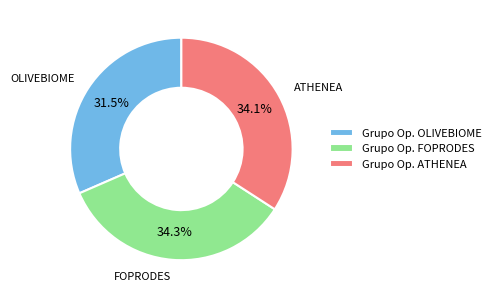

To the nearest percent, what percentage of the pie is ATHENEA?

34%